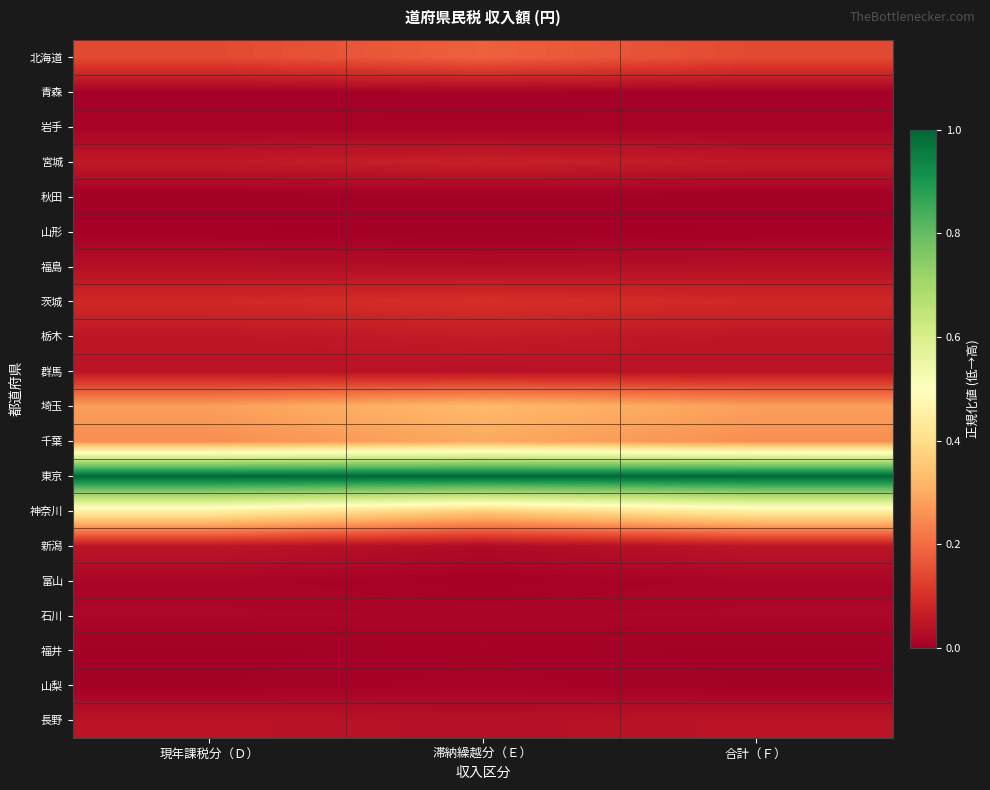

Rank the series by their maximum value, from highest to lowest.

東京, 神奈川, 埼玉, 千葉, 北海道, 茨城, 宮城, 栃木, 新潟, 長野, 群馬, 福島, 石川, 富山, 山梨, 岩手, 青森, 福井, 山形, 秋田